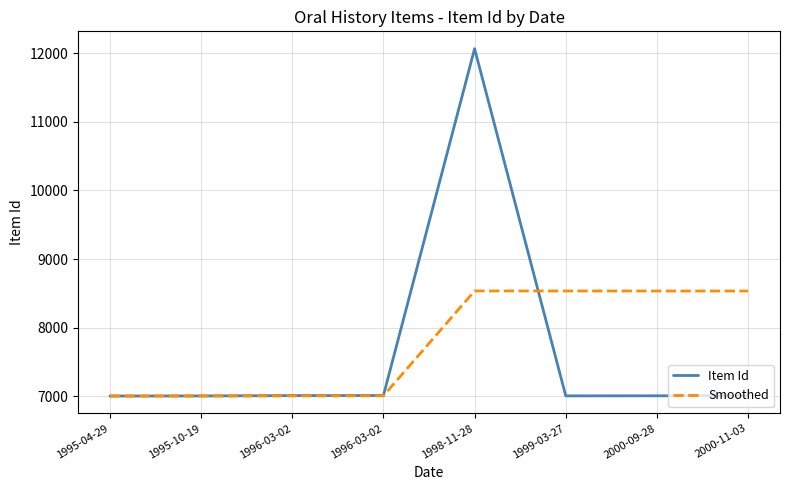

True or false: Smoothed and Item Id cross at least once.

True